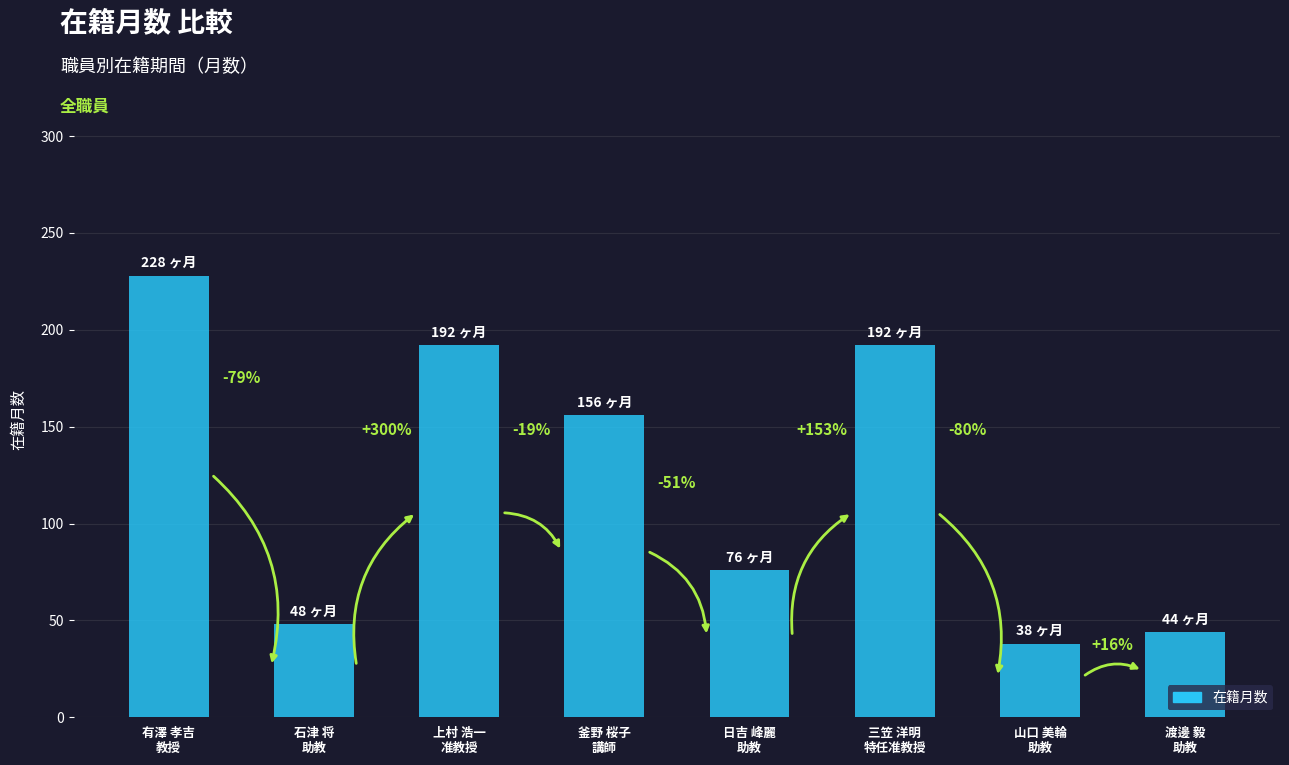

How many bars are there in total?

8